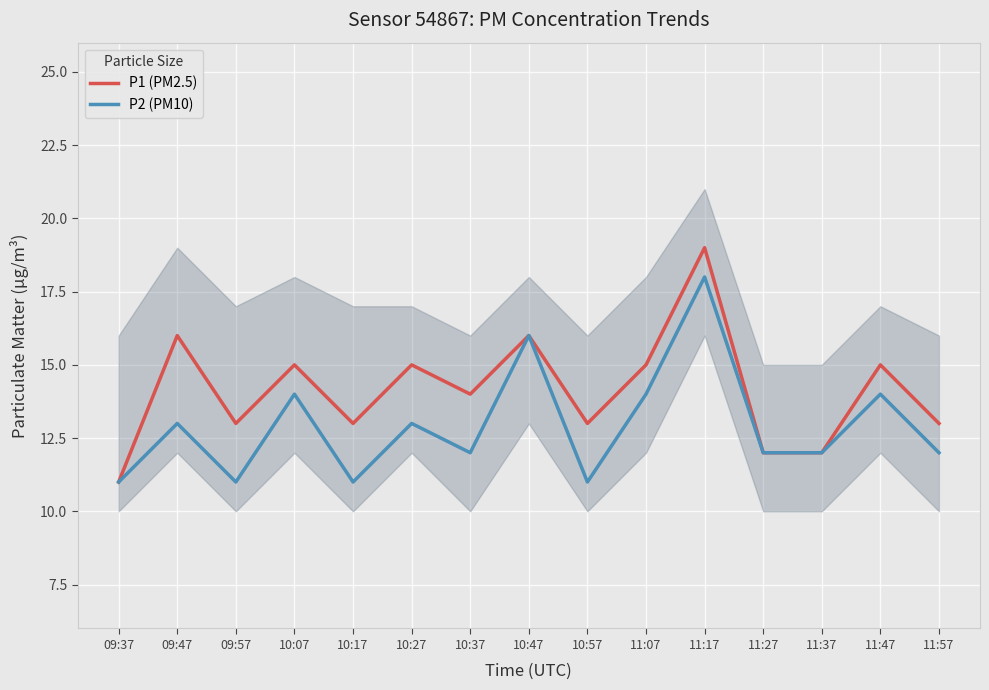

Rank the categories by P1 (PM2.5) value from highest to lowest.

11:17, 09:47, 10:47, 10:07, 10:27, 11:07, 11:47, 10:37, 09:57, 10:17, 10:57, 11:57, 11:27, 11:37, 09:37